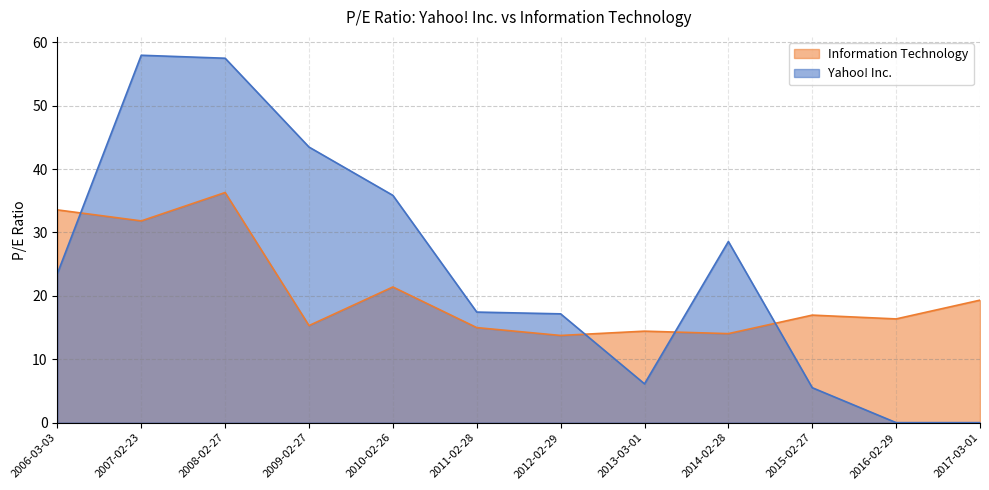

List the labels in order of Yahoo! Inc. value, smallest first.

2016-02-29, 2017-03-01, 2015-02-27, 2013-03-01, 2012-02-29, 2011-02-28, 2006-03-03, 2014-02-28, 2010-02-26, 2009-02-27, 2008-02-27, 2007-02-23